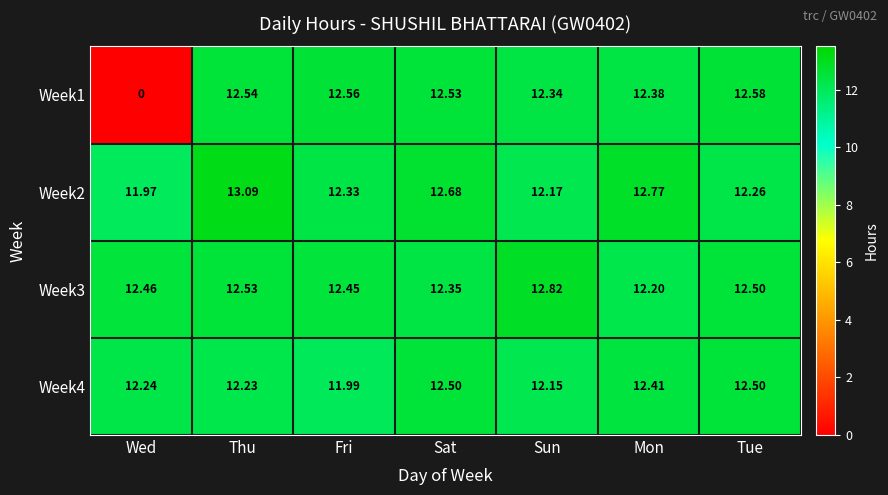

What is the total value across all series at Wed?

36.7